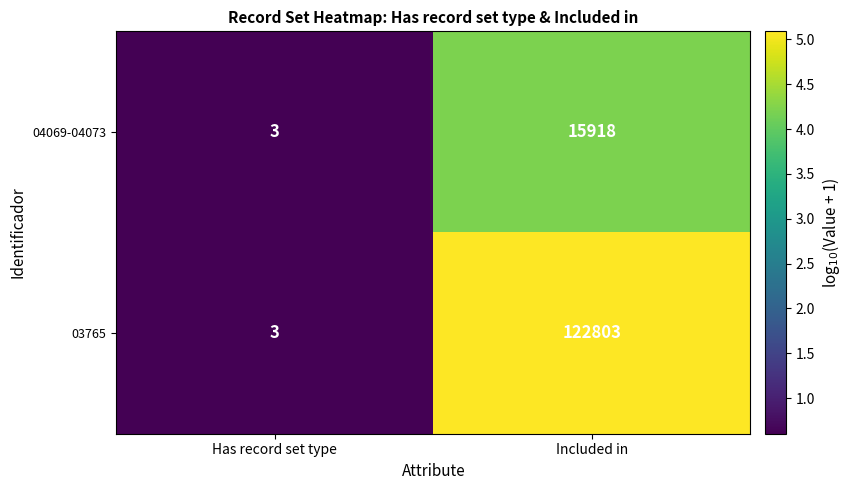

Rank the series by their maximum value, from lowest to highest.

04069-04073, 03765